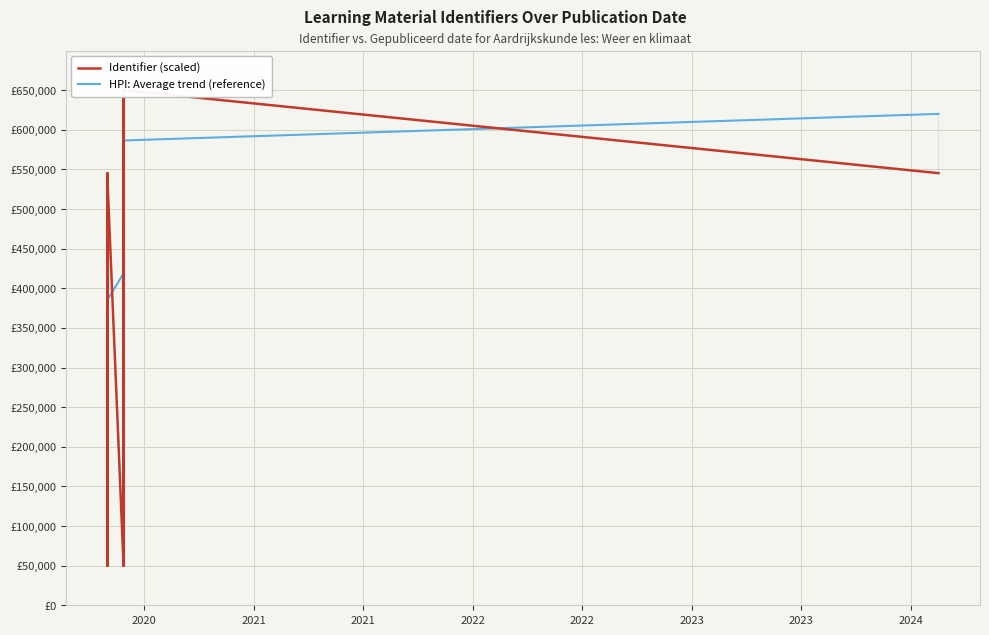

After their last crossing, which series has the higher values: HPI: Average trend (reference) or Identifier (scaled)?

HPI: Average trend (reference)